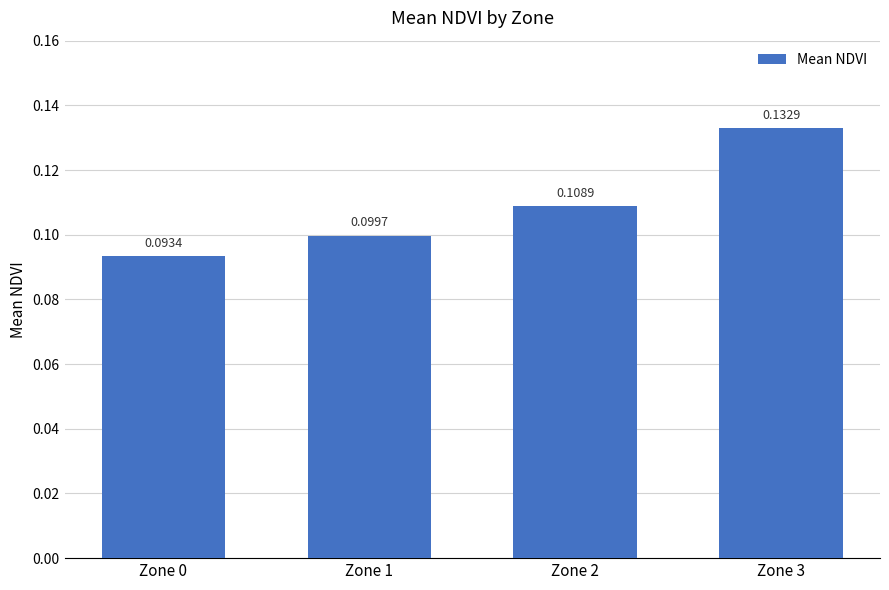

Rank the categories by value from highest to lowest.

Zone 3, Zone 2, Zone 1, Zone 0